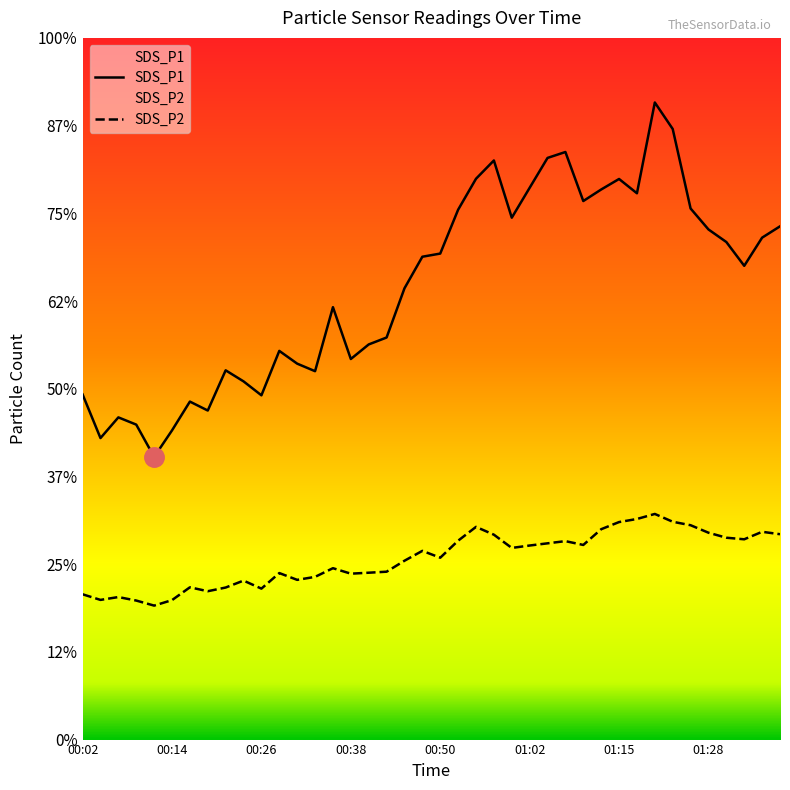

Rank the series at 23 from highest to lowest value.

SDS_P1, SDS_P2